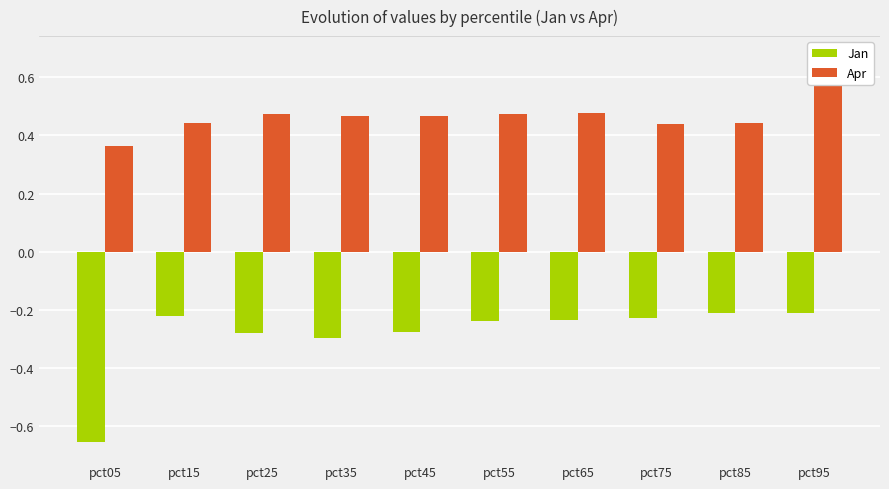

Reading left to right, what are all the values shown in this chart?

Jan: -0.7	-0.2	-0.3	-0.3	-0.3	-0.2	-0.2	-0.2	-0.2	-0.2
Apr: 0.4	0.4	0.5	0.5	0.5	0.5	0.5	0.4	0.4	0.7